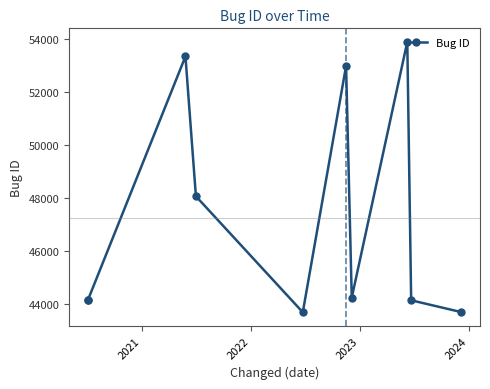

How many lines are shown in the chart?

1